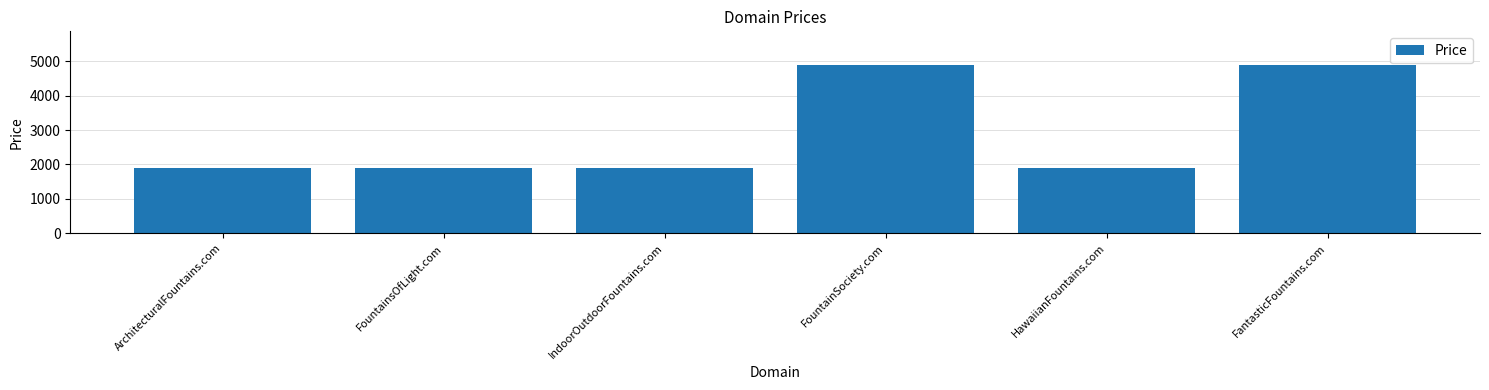

Is it true that the value at IndoorOutdoorFountains.com is 2547?

False